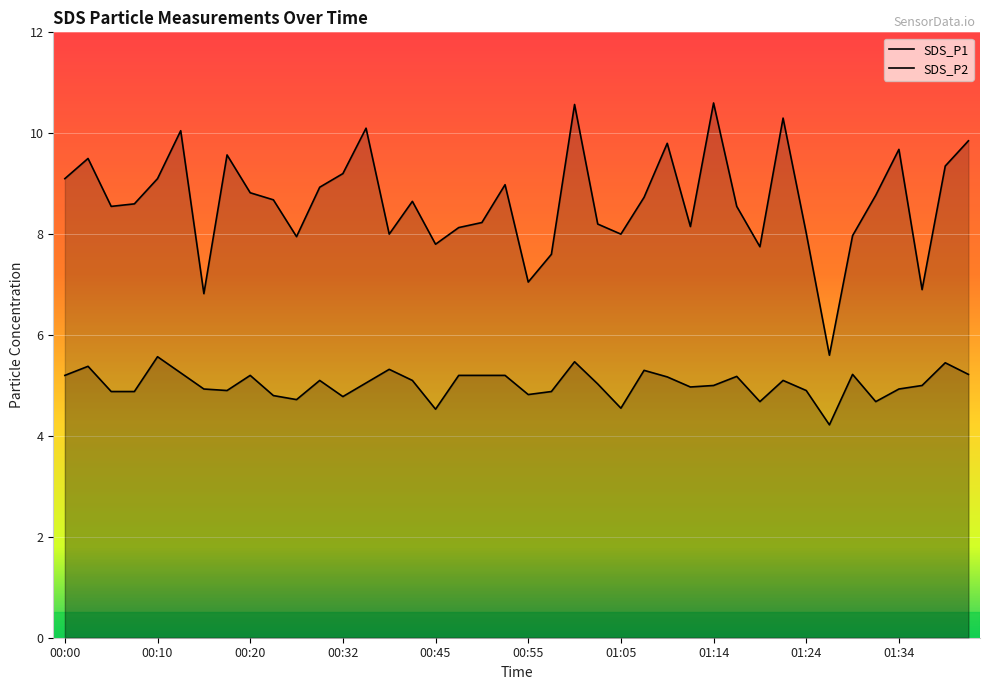

Where is SDS_P1 nearest to the value 8?

00:37